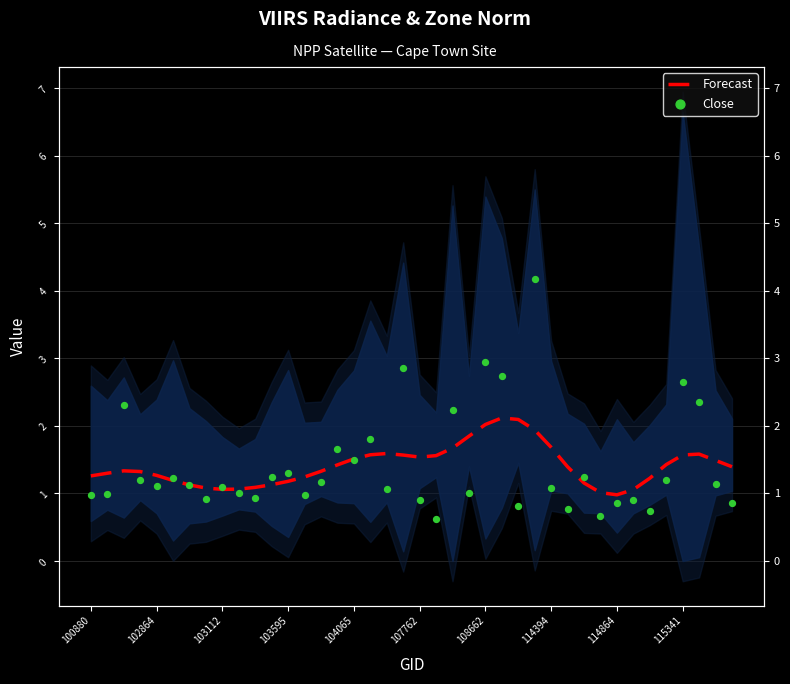

Which series contains the highest Y value?

Close